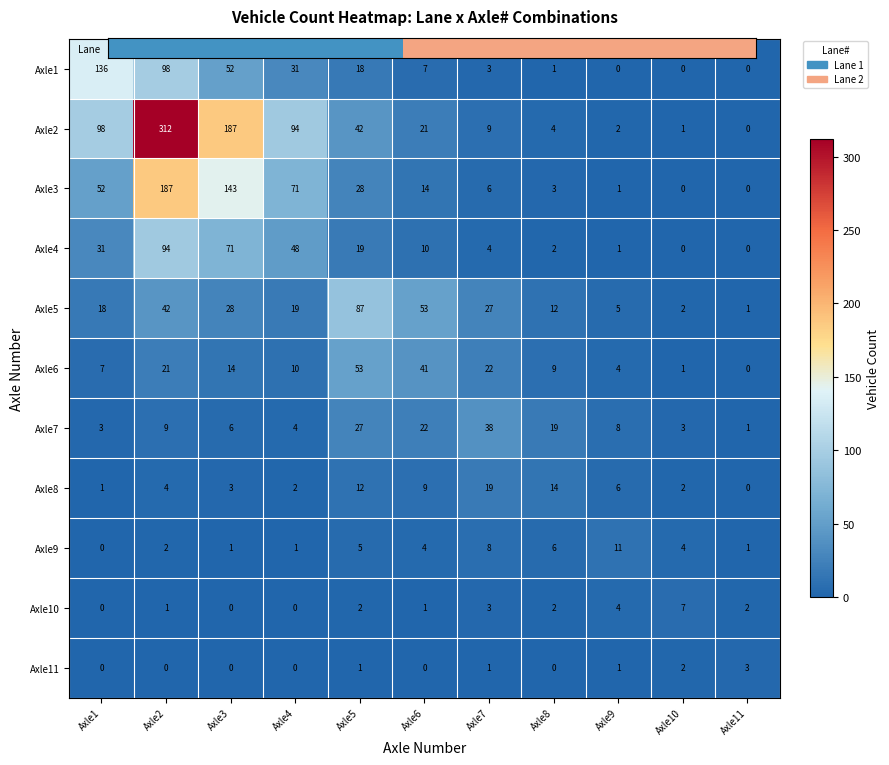

What is the spread (max minus min) of values at Axle10?

7